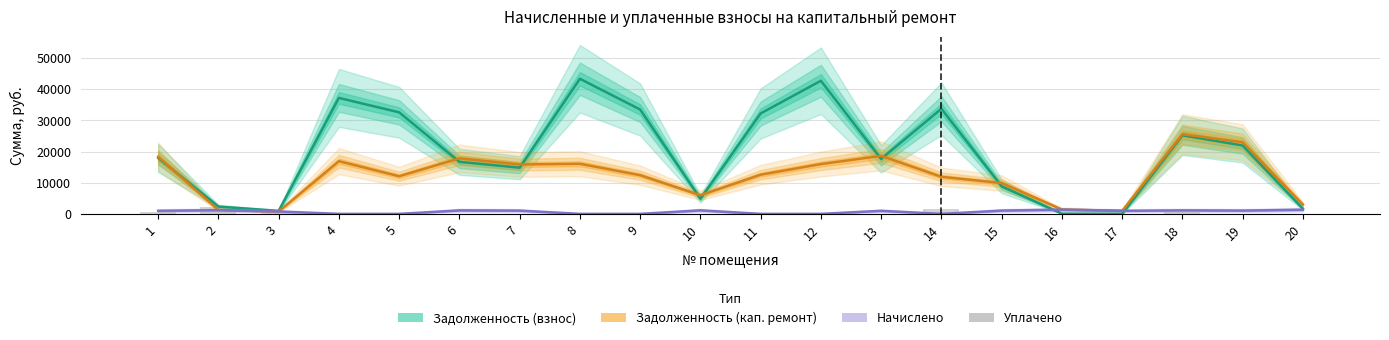

At 6, list the series in order from smallest to largest.

Уплачено, Начислено, Задолженность (взнос), Задолженность (кап. ремонт)